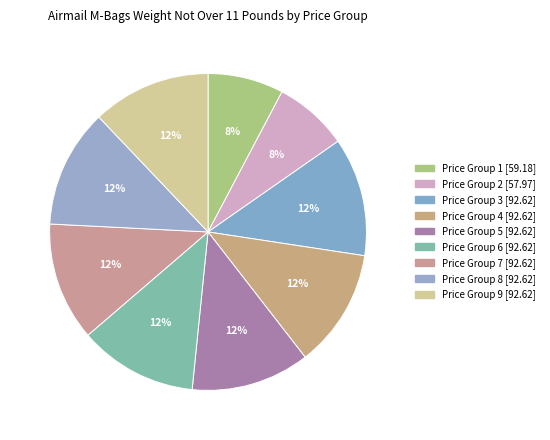

What is the smallest slice in the pie chart?

Price Group 2